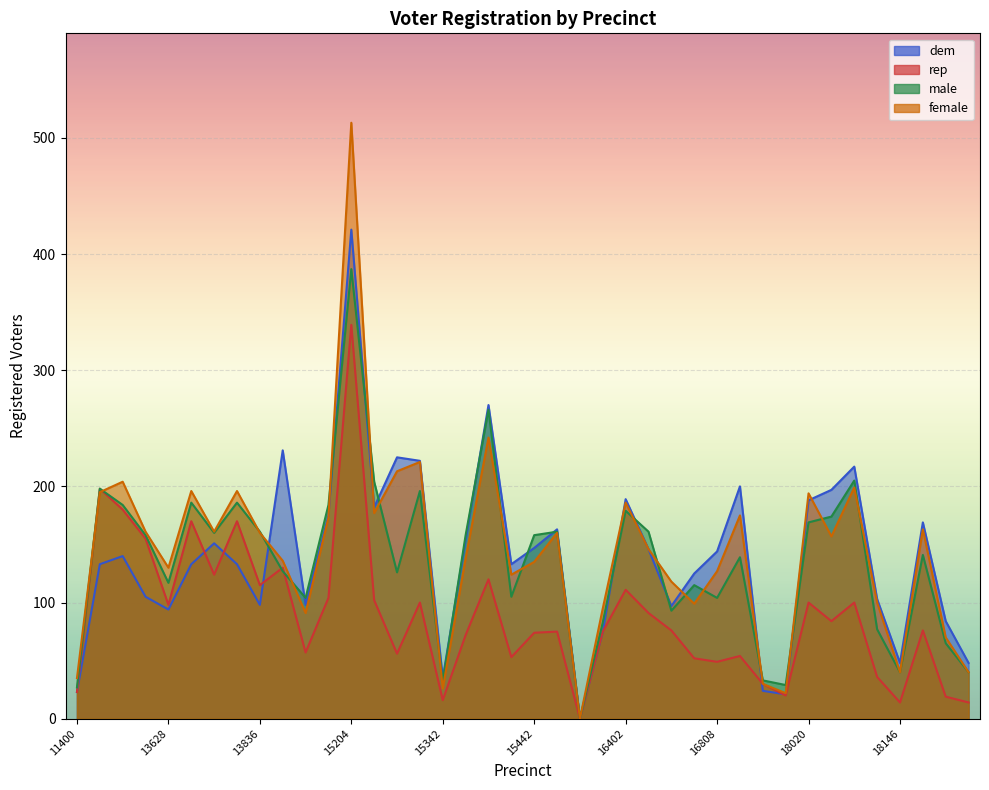

How many times do rep and dem cross each other?

5